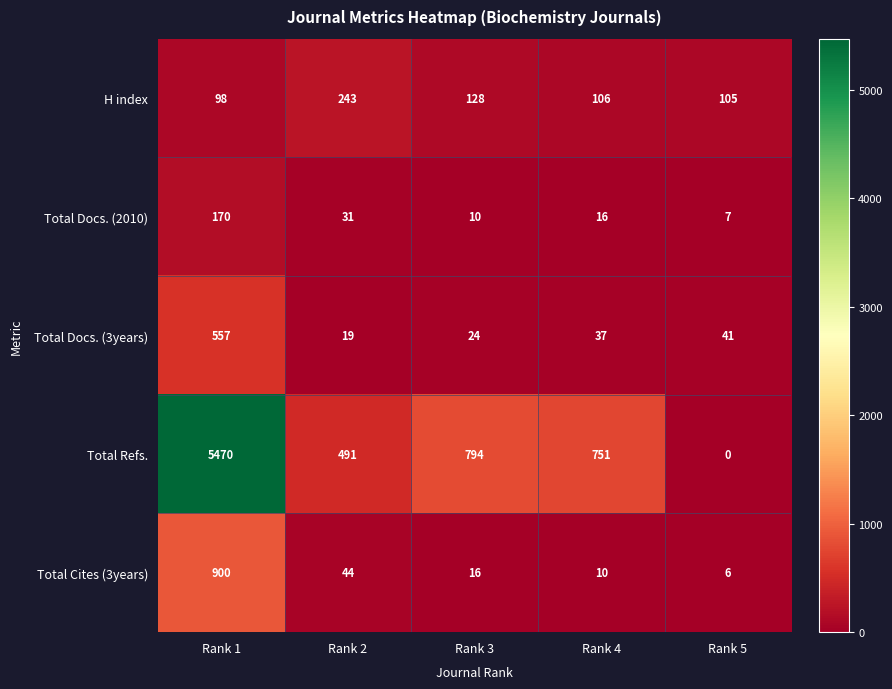

What is the sum of all H index values?

680